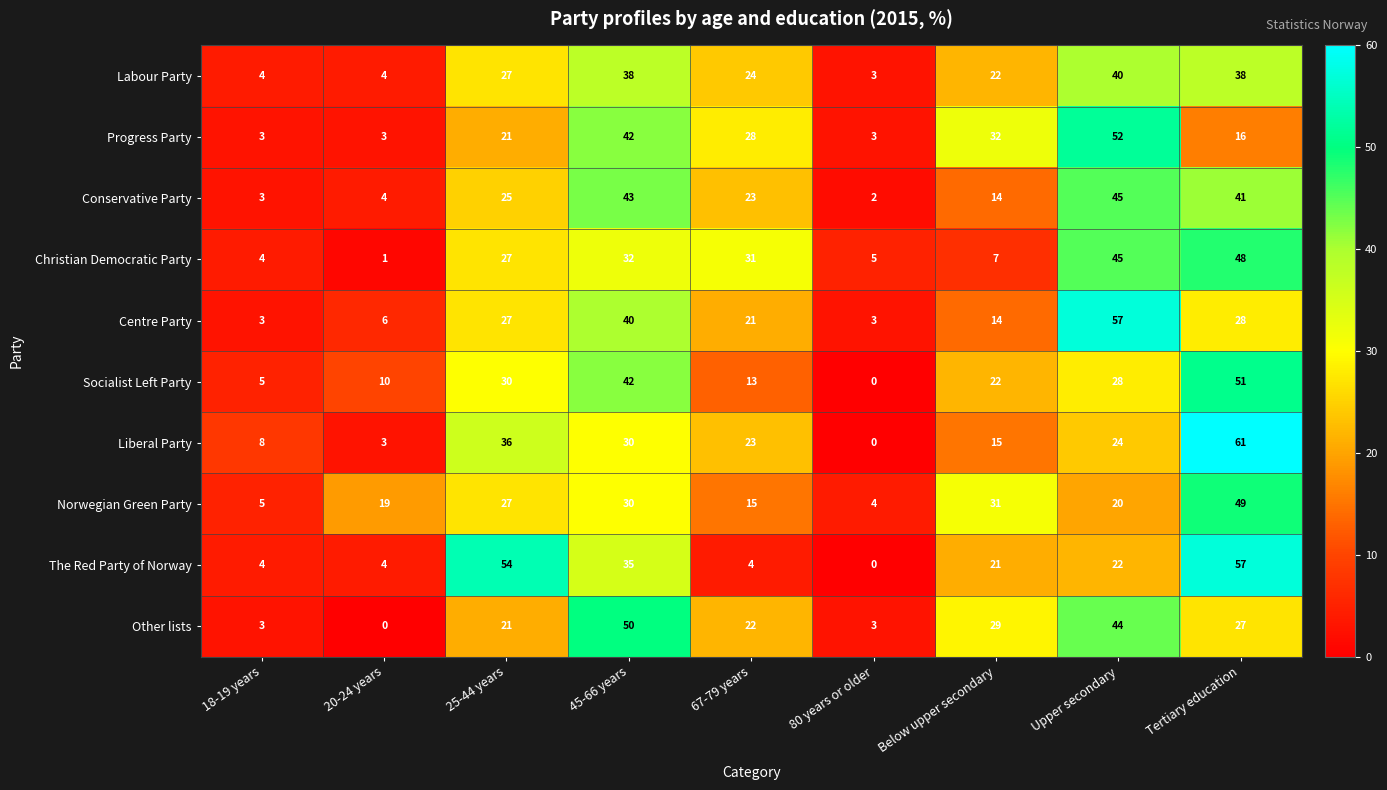

What is the difference between the maximum and minimum values in the Socialist Left Party series?

51